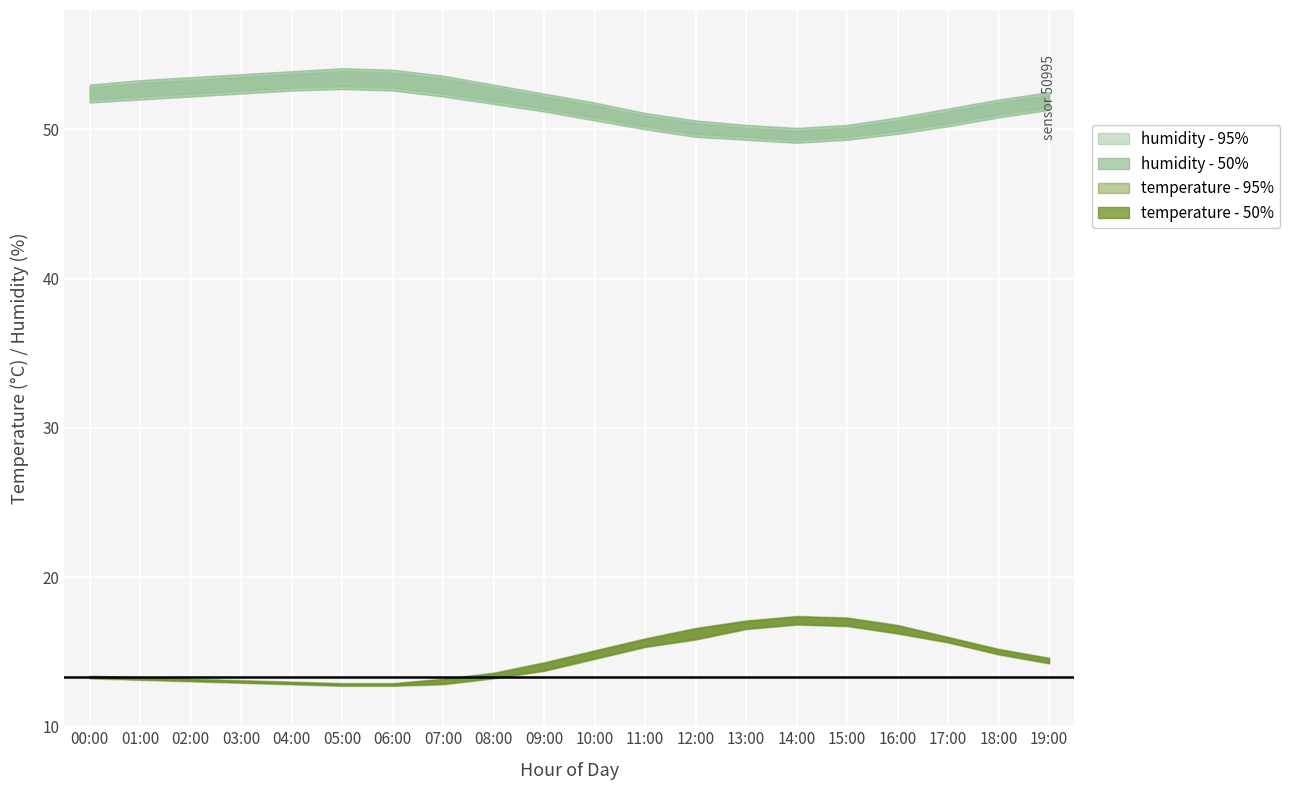

True or false: humidity and humidity_upper cross at least once.

False